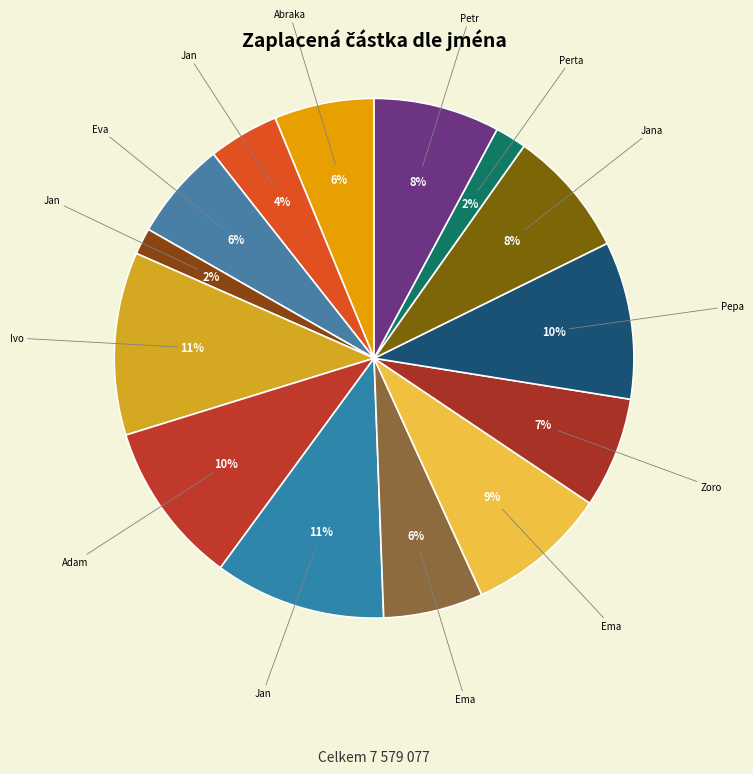

Count the number of slices in the pie.

14